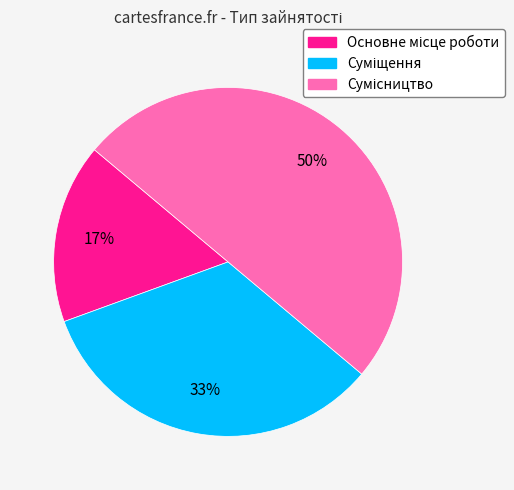

To the nearest percent, what is the difference between the largest and smallest slice percentages?

33%